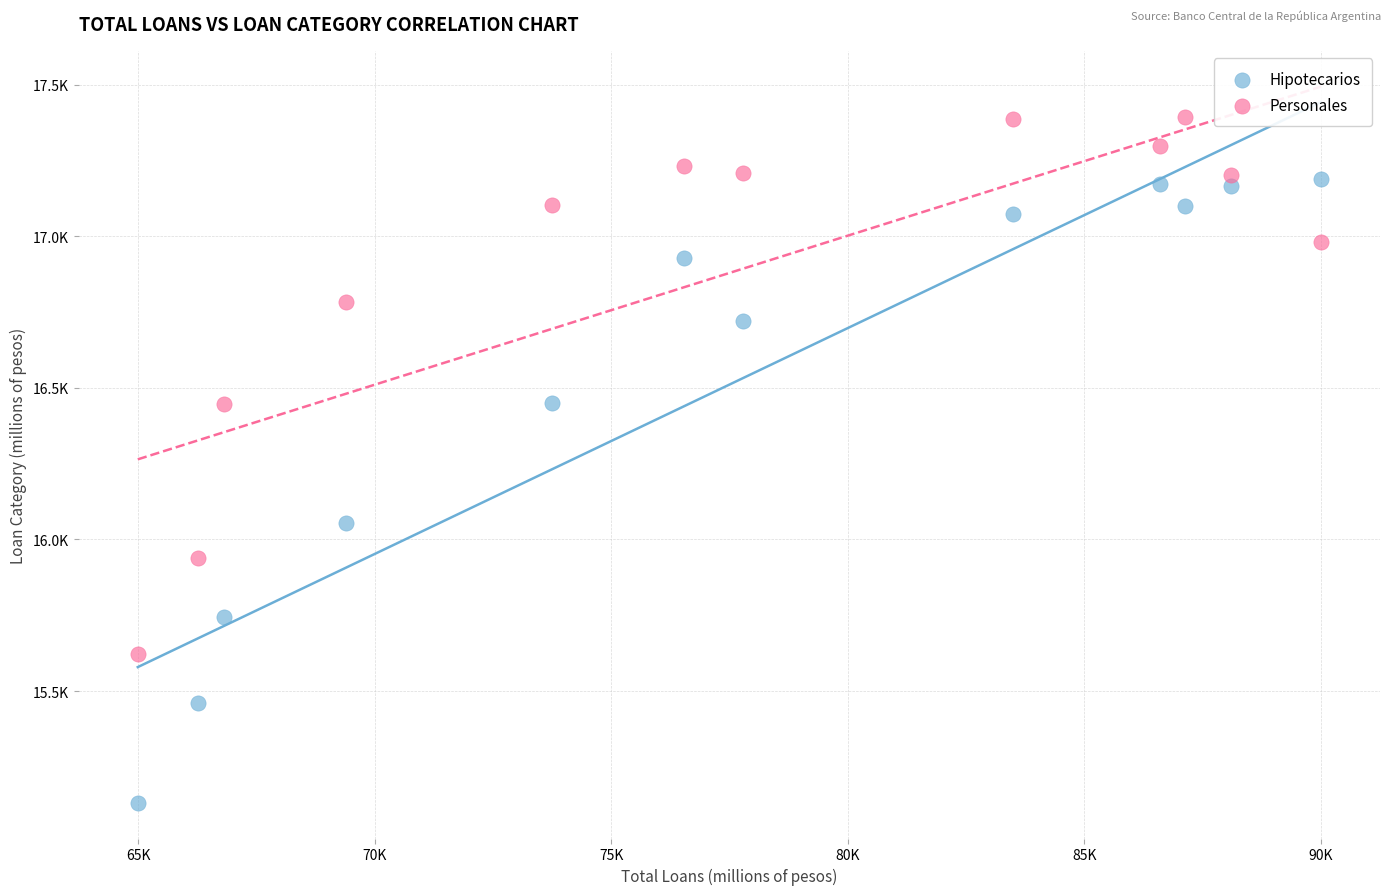

What are all the series names shown in the legend?

Hipotecarios, Personales